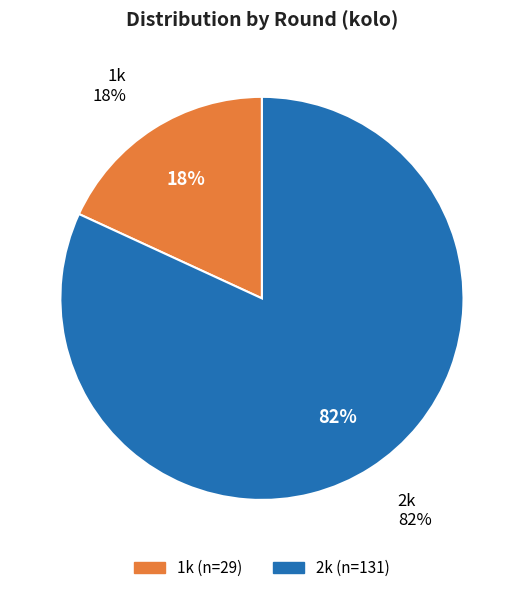

What is the change in value from 1k to 2k?

+102